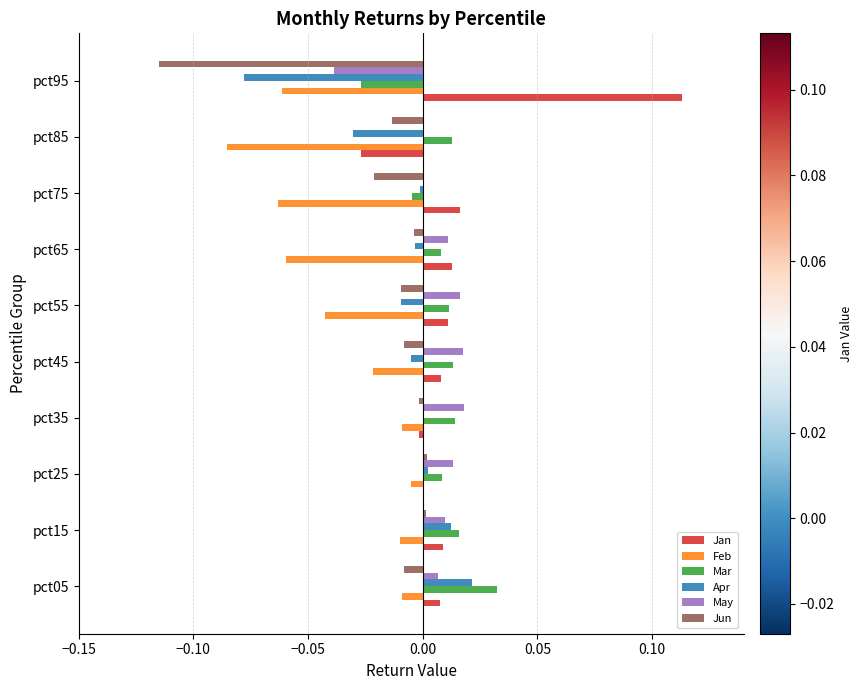

At which category does the chart reach its peak across all series?

pct95